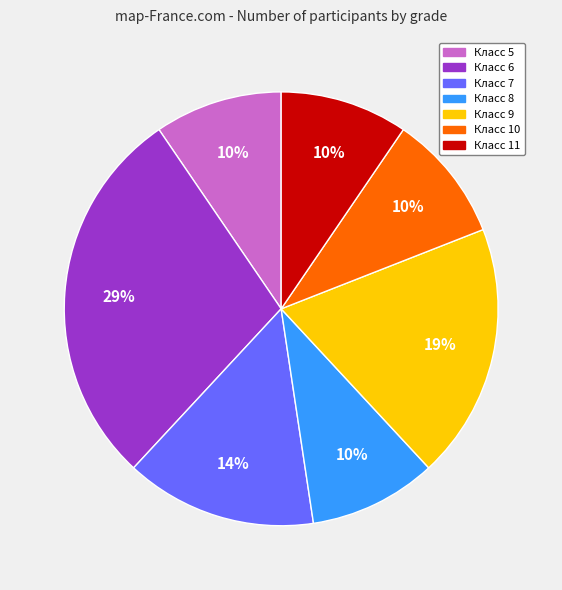

Does any single category account for the majority?

No